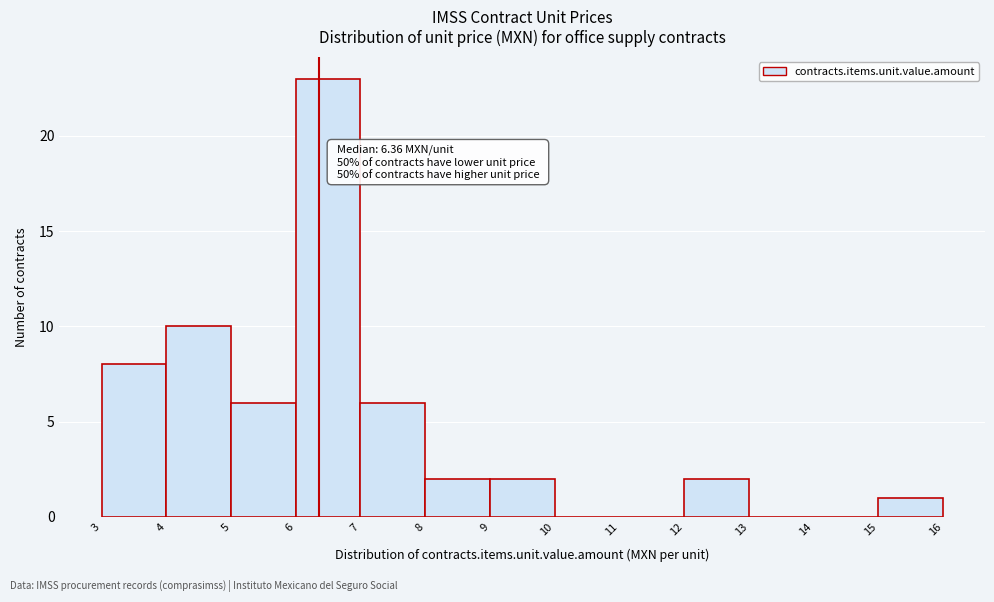

Over which range of the x-axis is the bar tallest?

6 to 7